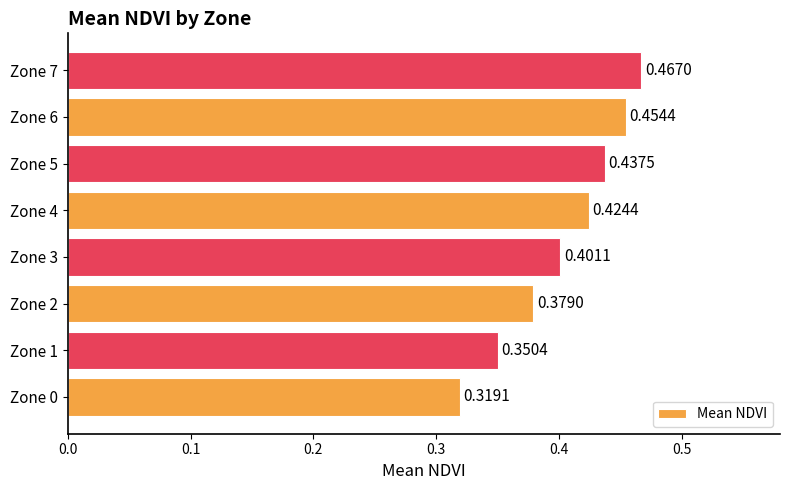

Which has a higher value, Zone 2 or Zone 3?

Zone 3